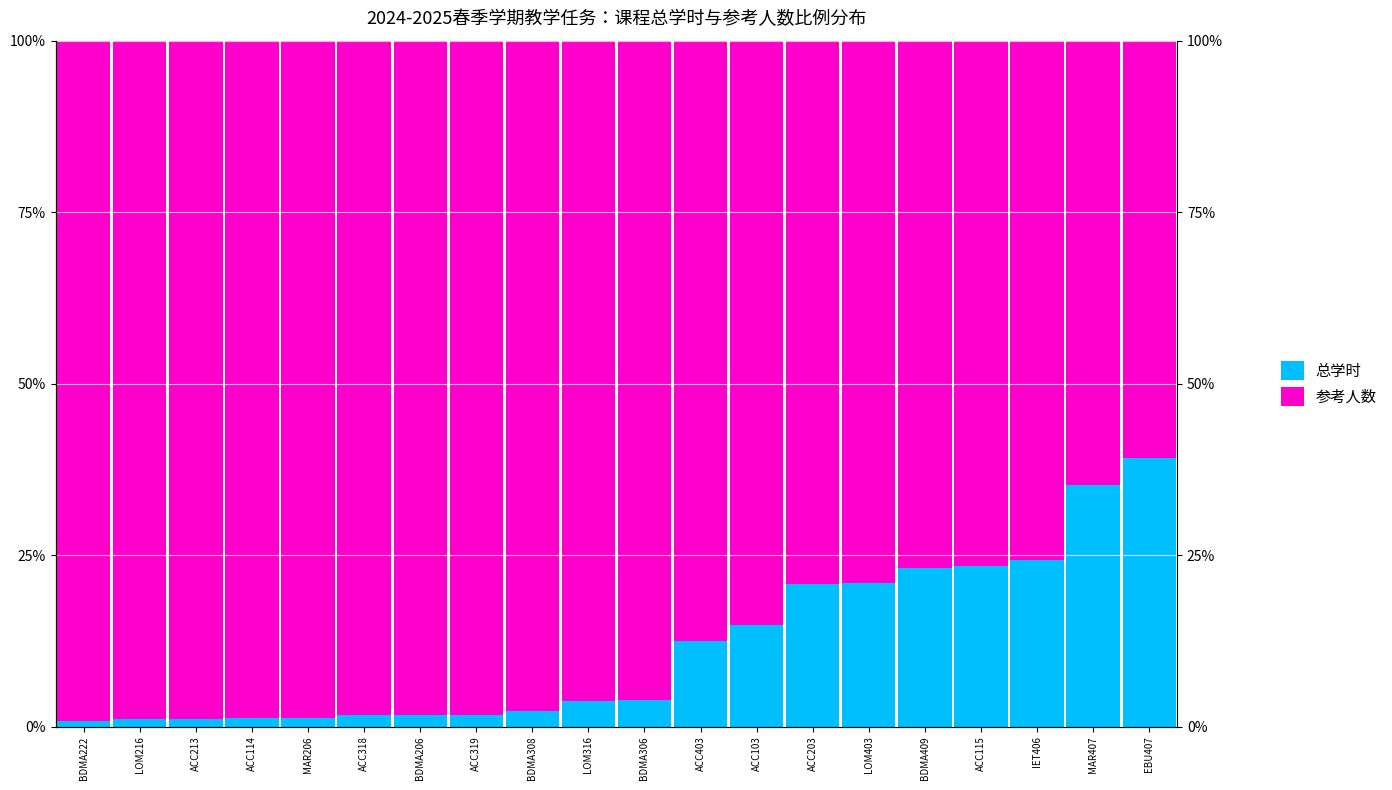

What is the difference between the second highest and second lowest values in the 参考人数 series?

34.2